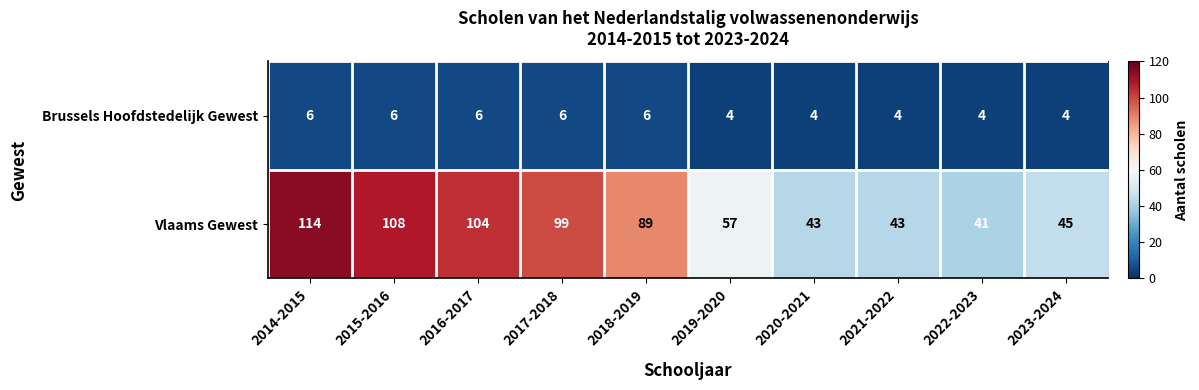

What is the lowest value of the Brussels Hoofdstedelijk Gewest series?

4